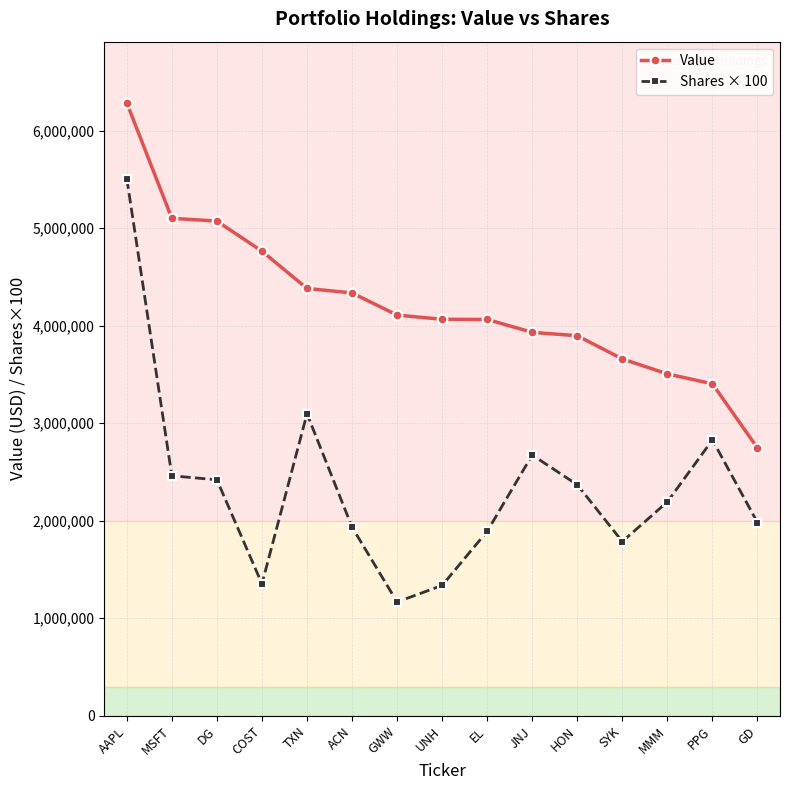

What is the label of the 9th point from the left?

EL